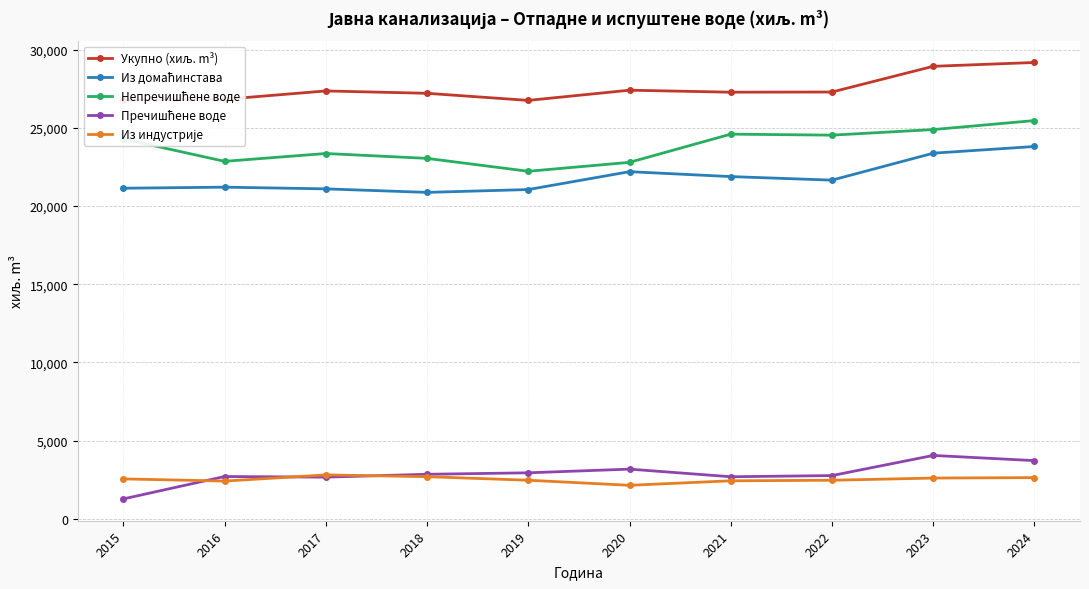

How many lines are shown in the chart?

5